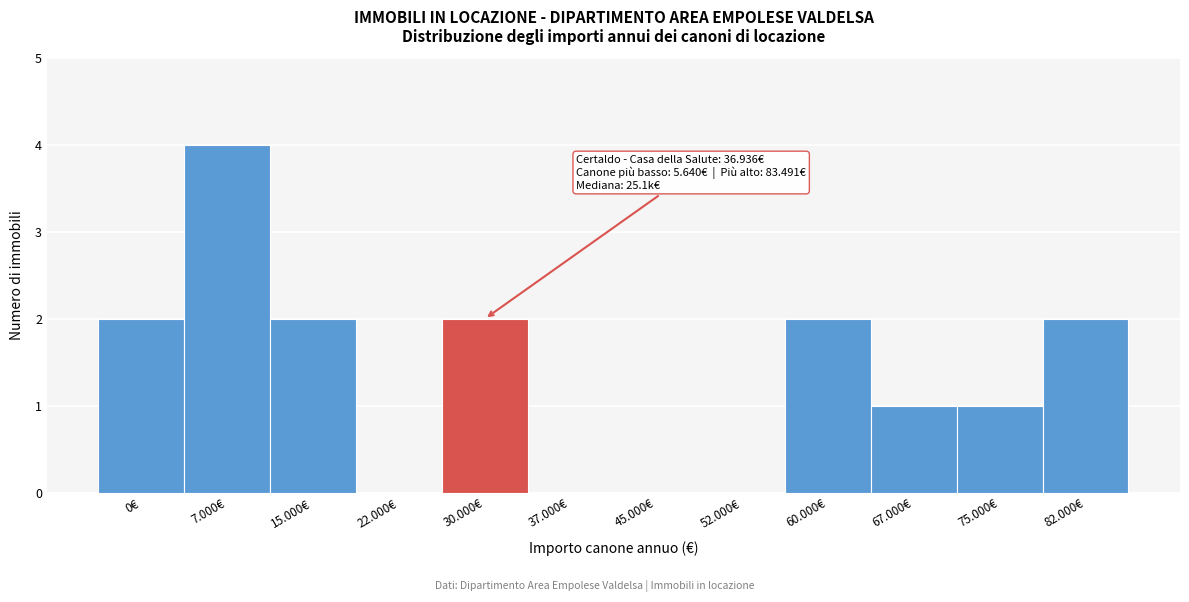

Reading left to right, list all the values displayed in this chart.

0€=2	7.000€=4	15.000€=2	22.000€=0	30.000€=2	37.000€=0	45.000€=0	52.000€=0	60.000€=2	67.000€=1	75.000€=1	82.000€=2